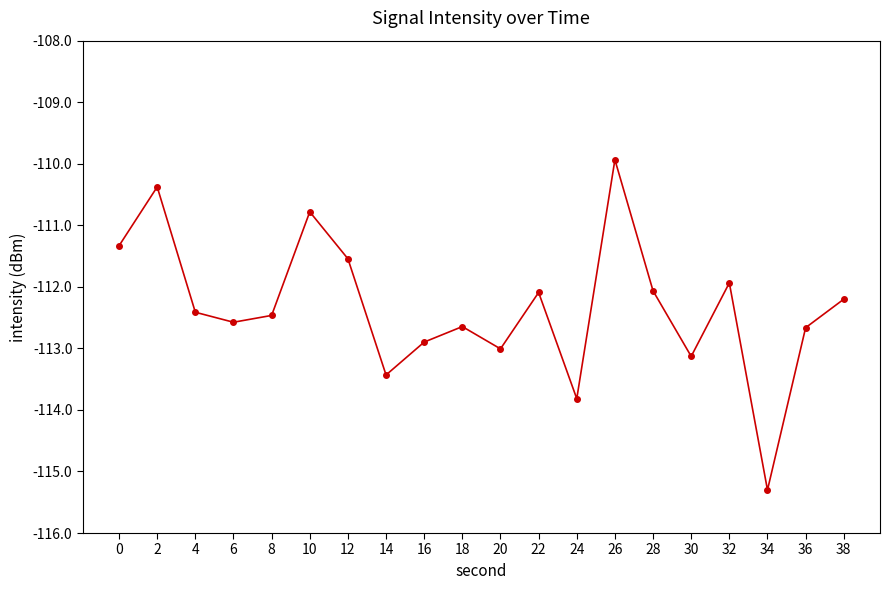

How many points are higher than both their immediate neighbors (excluding endpoints)?

6